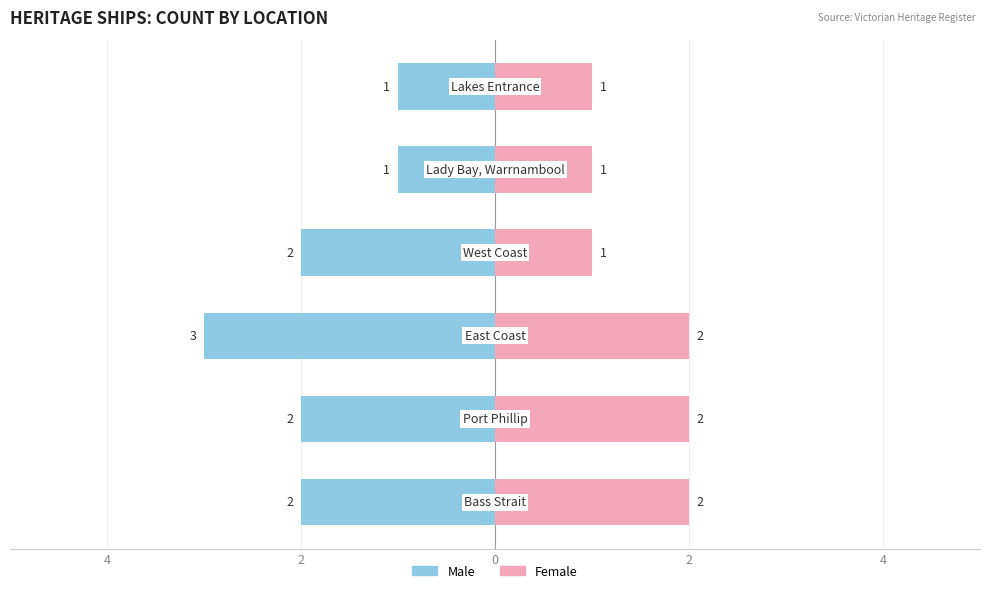

Reading left to right, what are all the values shown in this chart?

Male: -2	-2	-3	-2	-1	-1
Female: 2	2	2	1	1	1